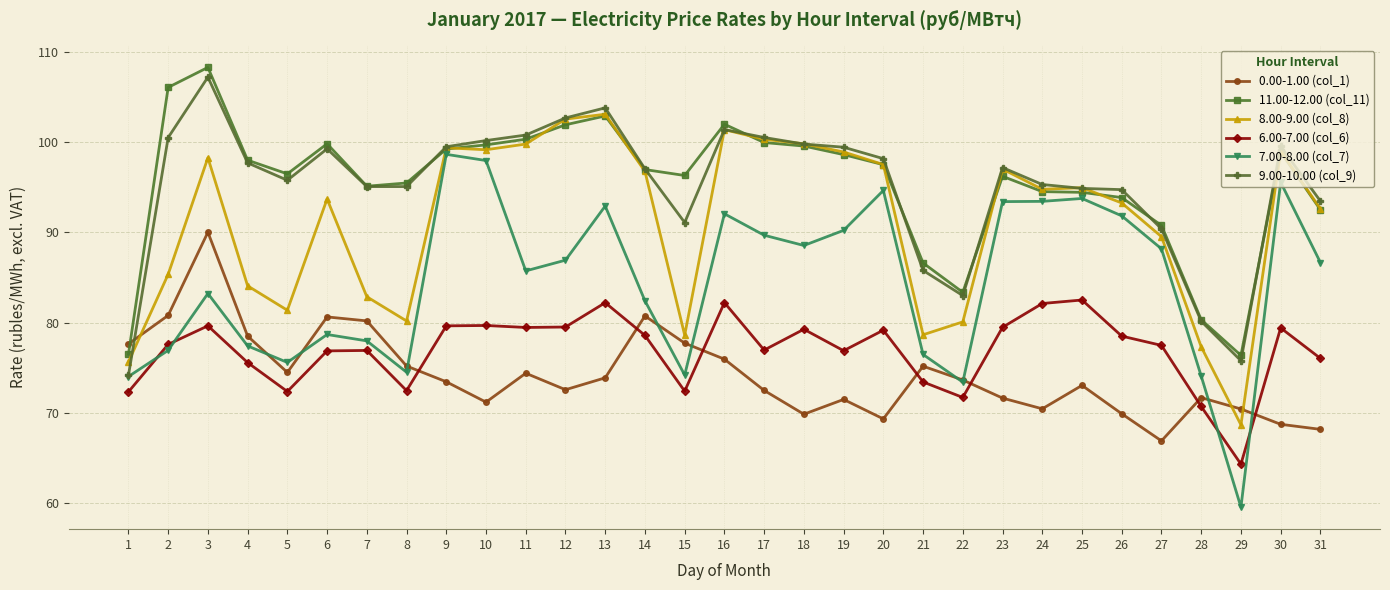

Is this an area chart (filled region under the line)?

No